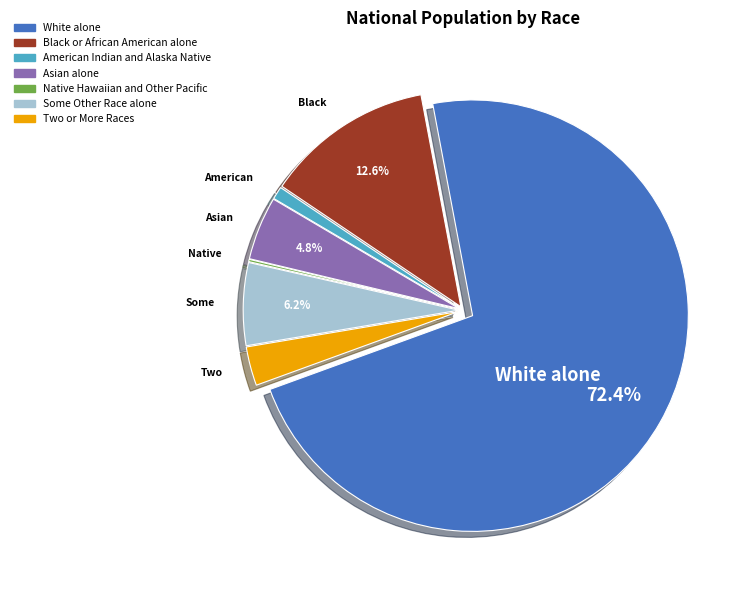

Which category has the biggest portion of the pie?

White alone